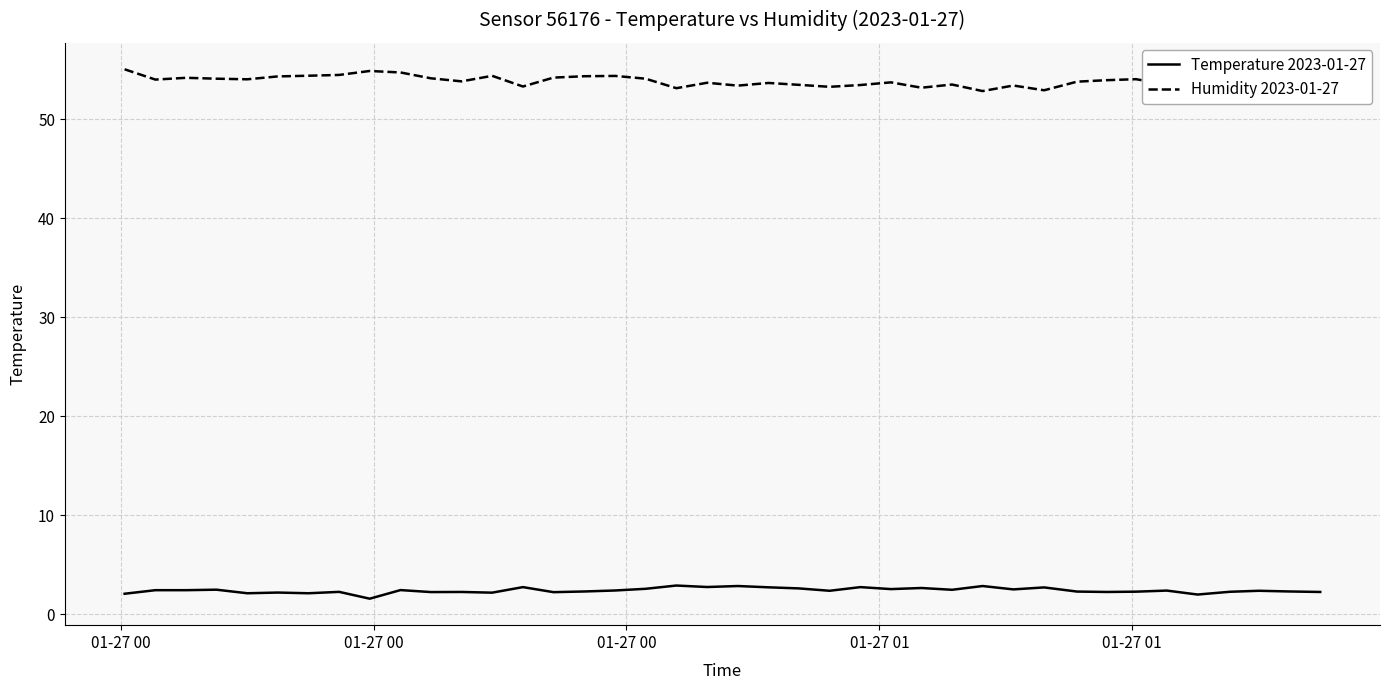

What is the maximum value for Humidity 2023-01-27?

55.1